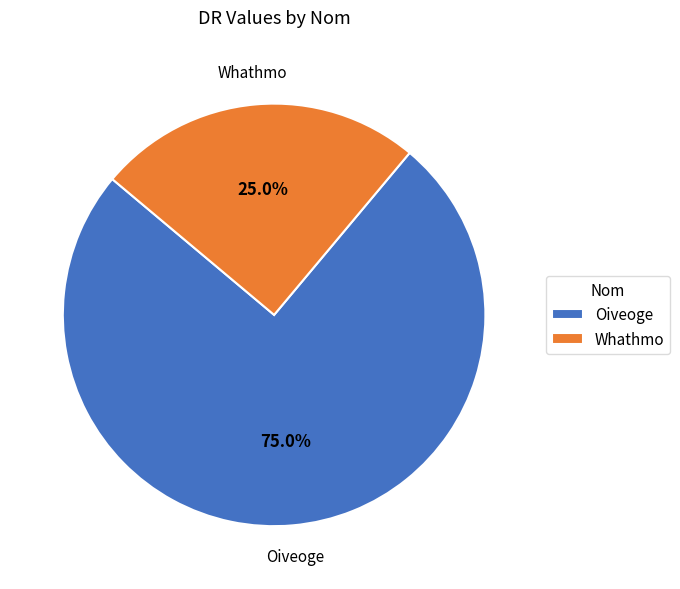

Rank the categories by value from highest to lowest.

Oiveoge, Whathmo